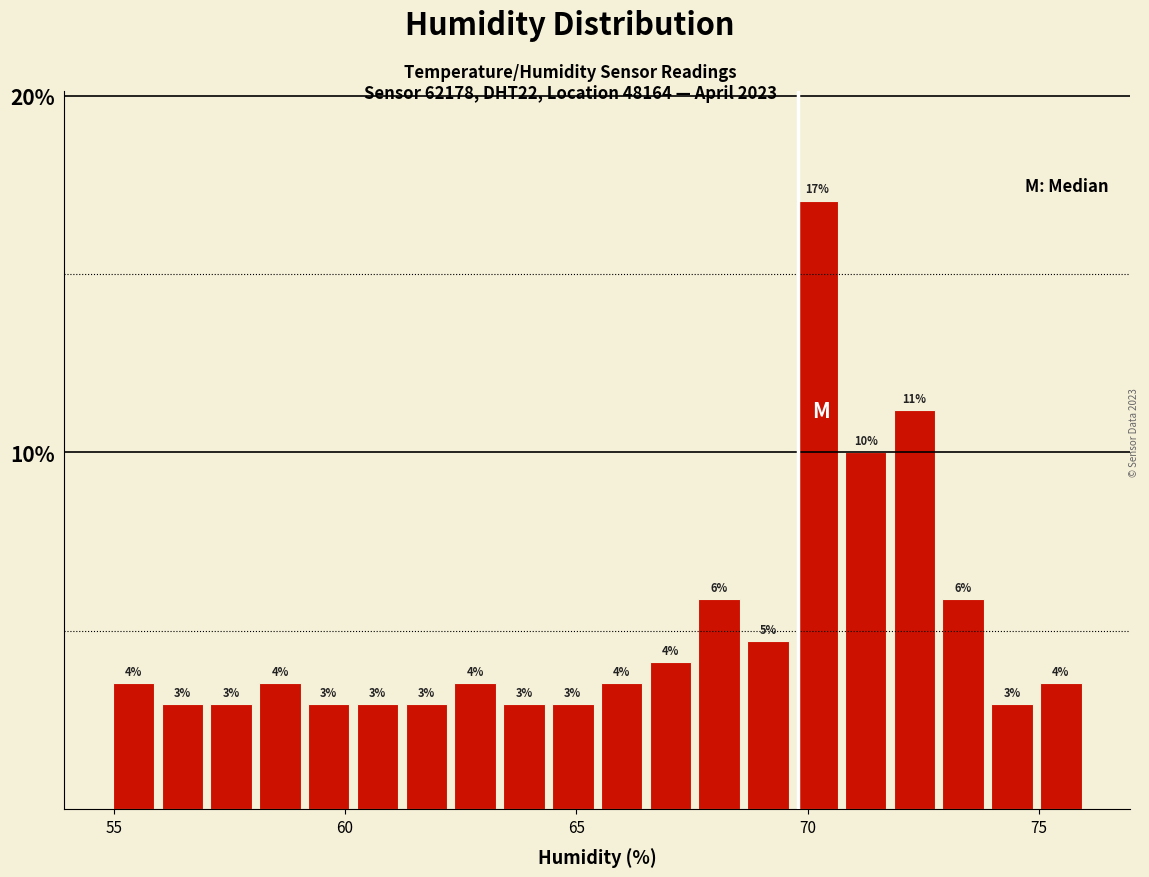

Around what value on the x-axis is the tallest bar? Give the approximate position of its centre, as read against the axis.

70.0